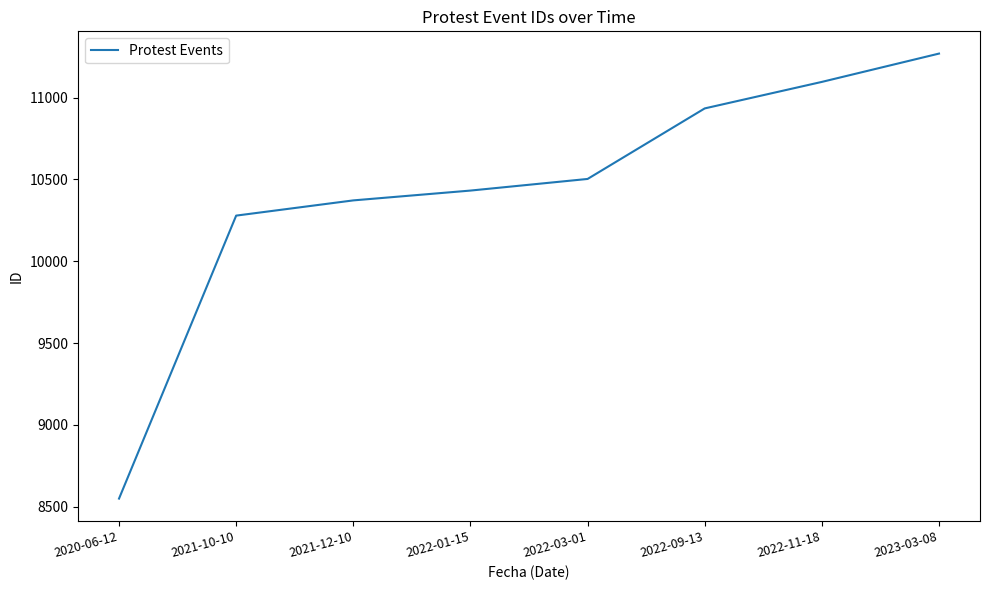

Reading left to right, transcribe all the data shown in this chart.

8550	10279	10372	10432	10503	10934	11096	11269